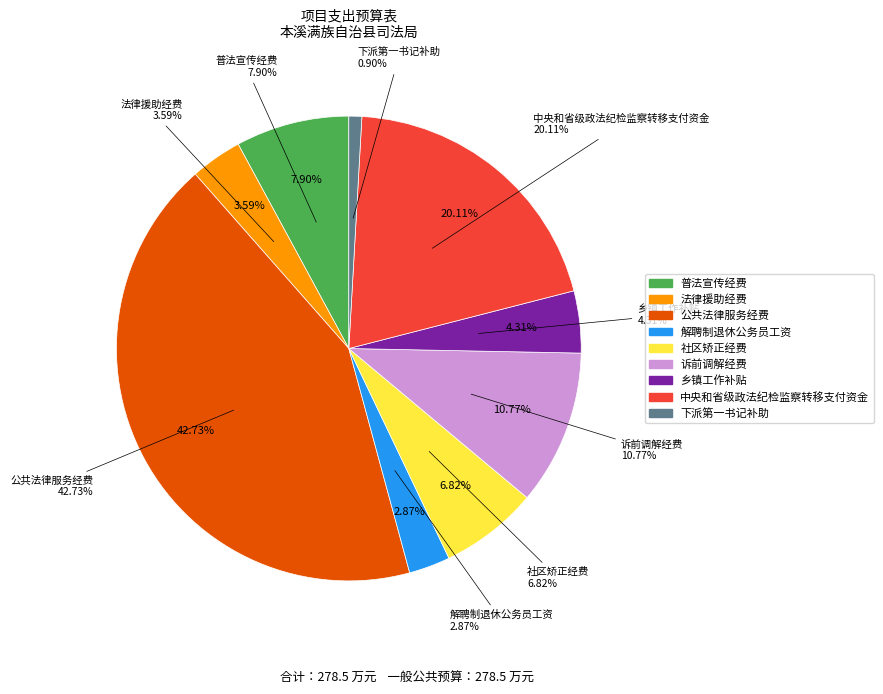

Which category has the smallest portion of the pie?

下派第一书记补助